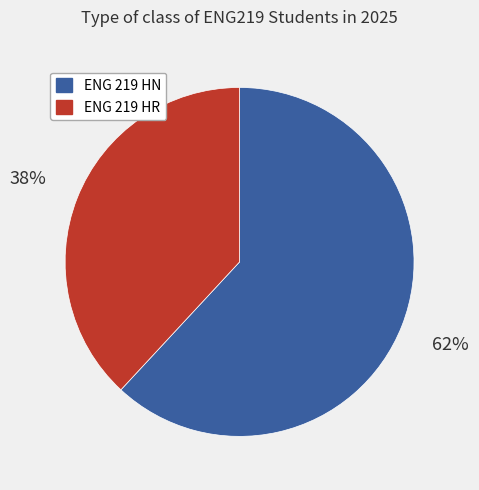

To the nearest percent, what is the combined percentage of ENG 219 HR and ENG 219 HN?

100%